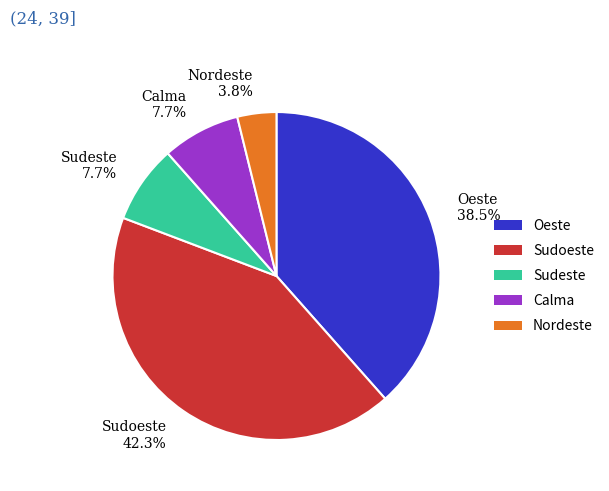

Combined, do Oeste and Calma account for over 50%?

No